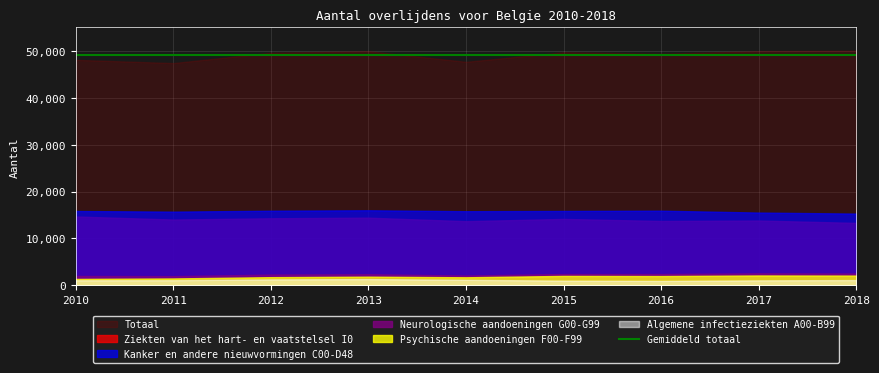

True or false: Algemene infectieziekten A00-B99 and Kanker en andere nieuwvormingen C00-D48 cross at least once.

False